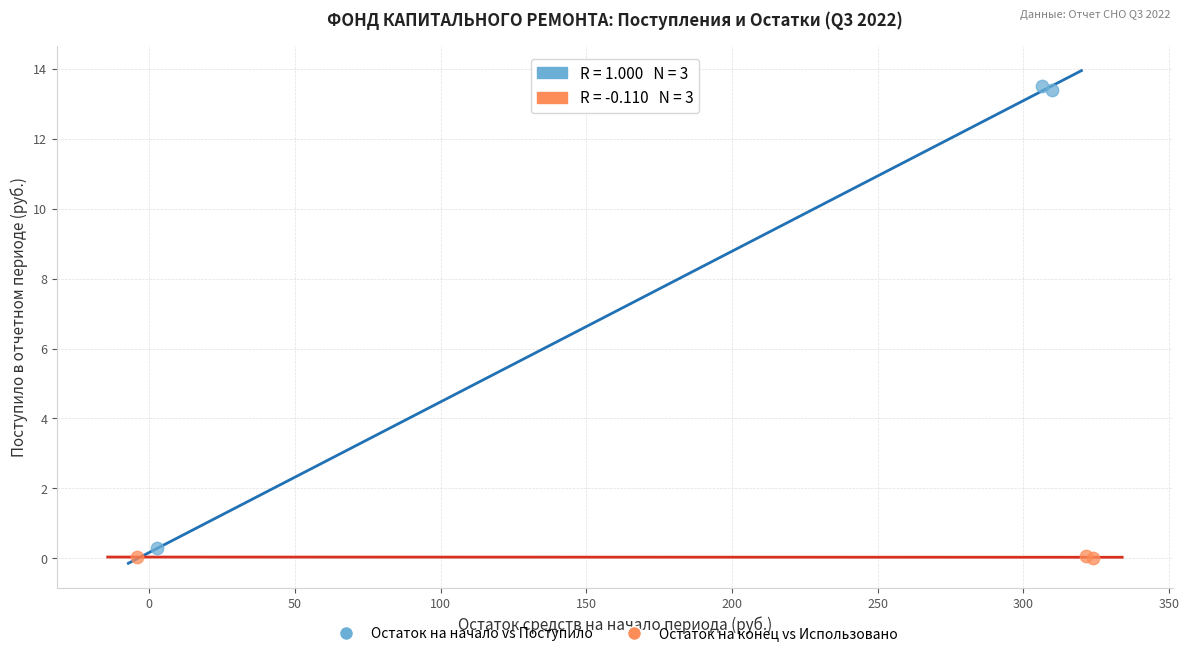

Which series contains the lowest Y value?

Остаток на конец vs Использовано